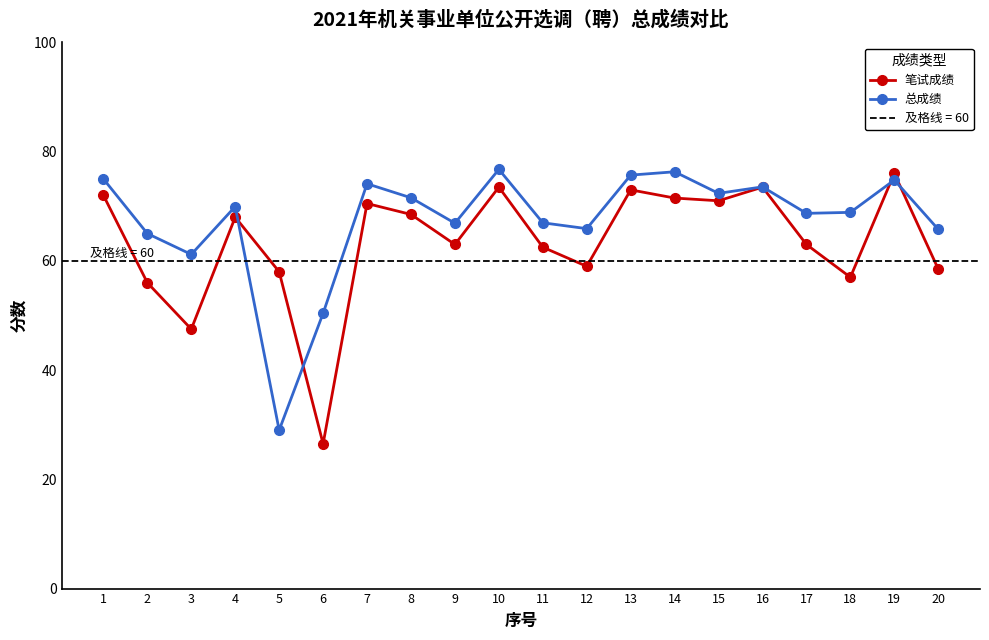

At 20, list the series in order from smallest to largest.

笔试成绩, 总成绩